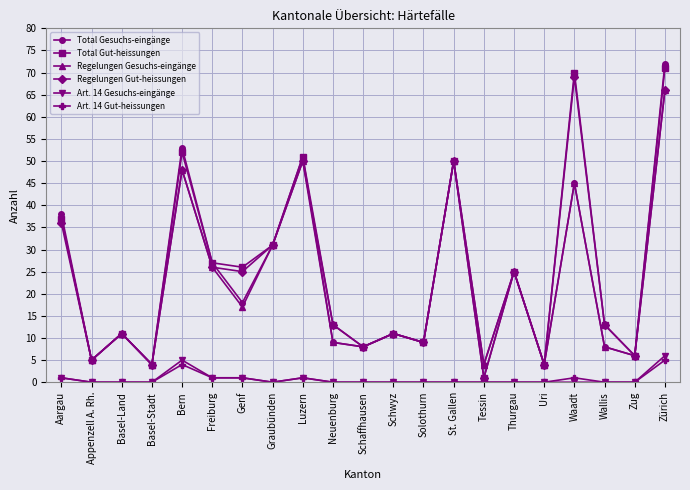

Count the number of data series in this chart.

6